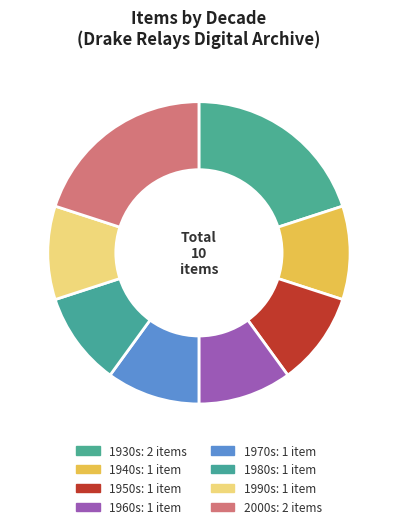

Count the number of slices in the pie.

8